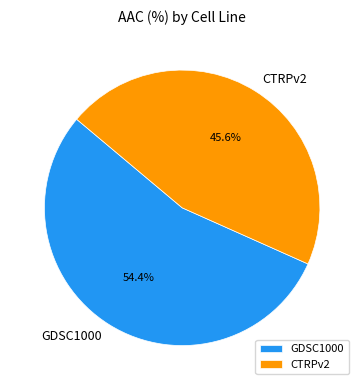

True or false: CTRPv2 accounts for 46% of the total.

True